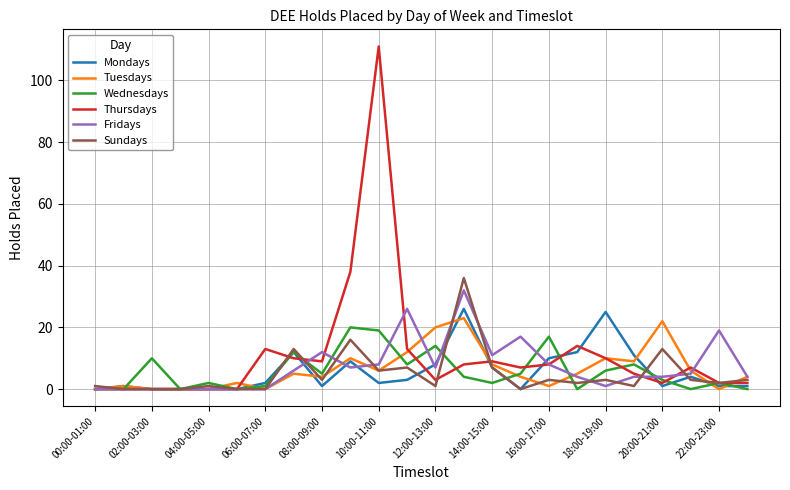

What is the greatest value displayed?

111